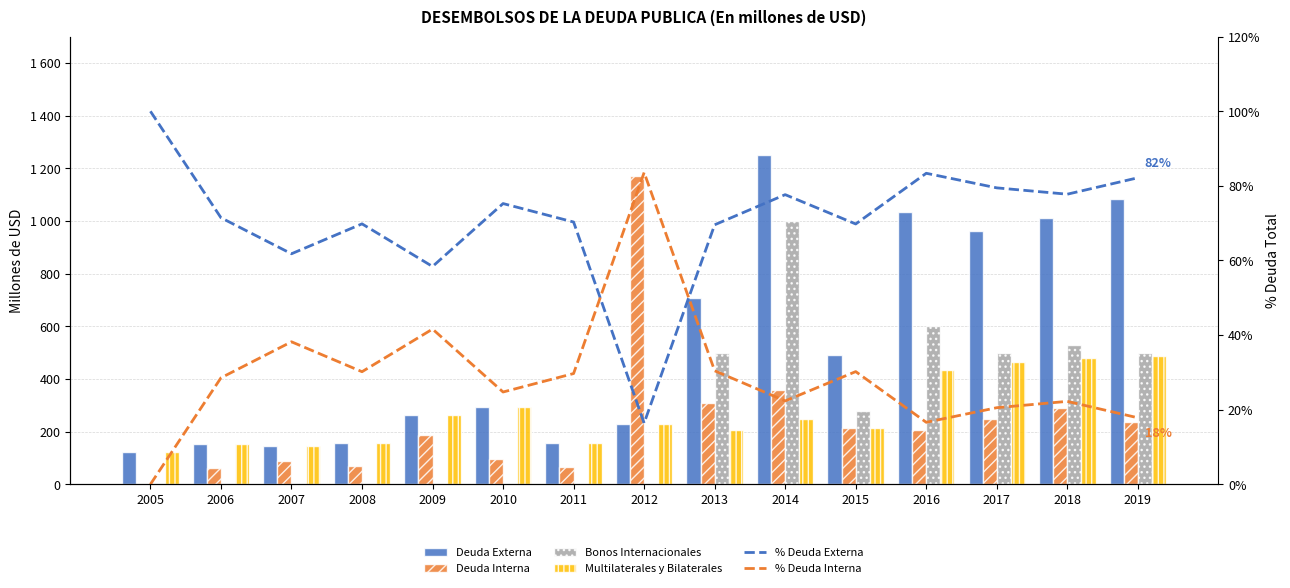

At which label does % Deuda Externa reach its peak?

2005